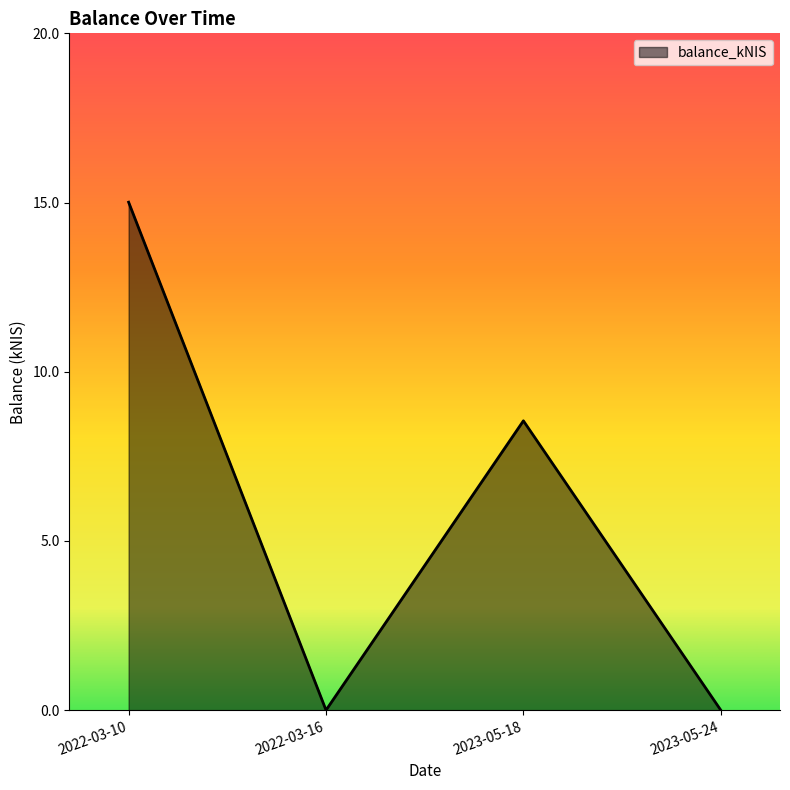

Reading right to left, extract all data points from this chart.

0.0	8.6	0.0	15.0